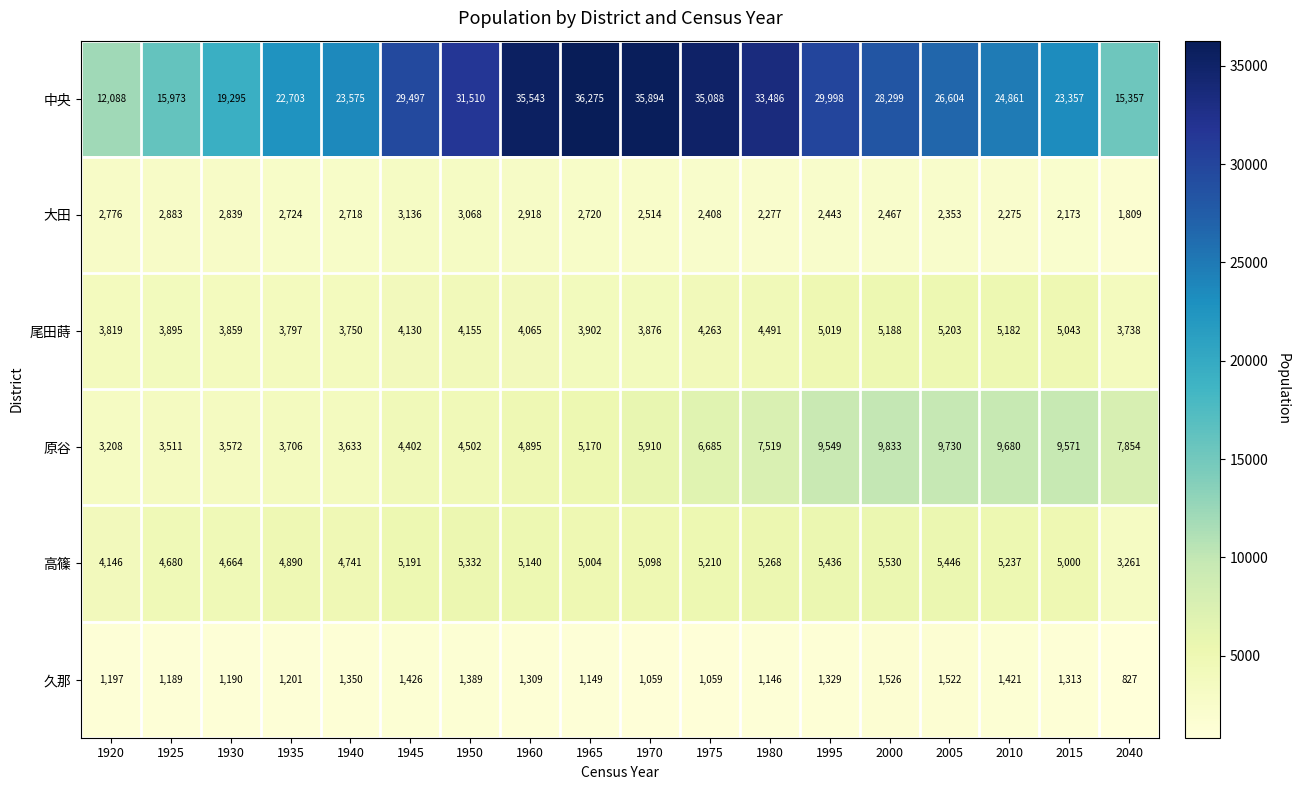

At how many categories does at least one series exceed 27123?

9